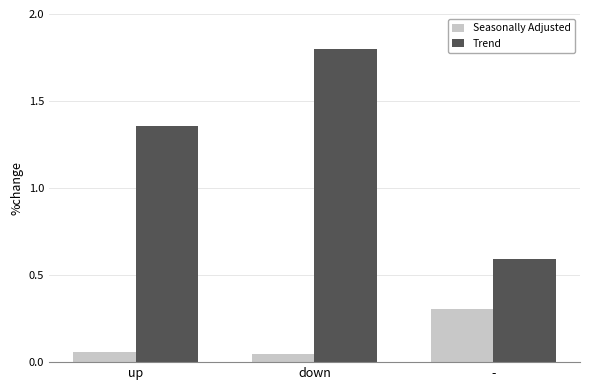

Count the Trend values in the range 0 to 1.

1